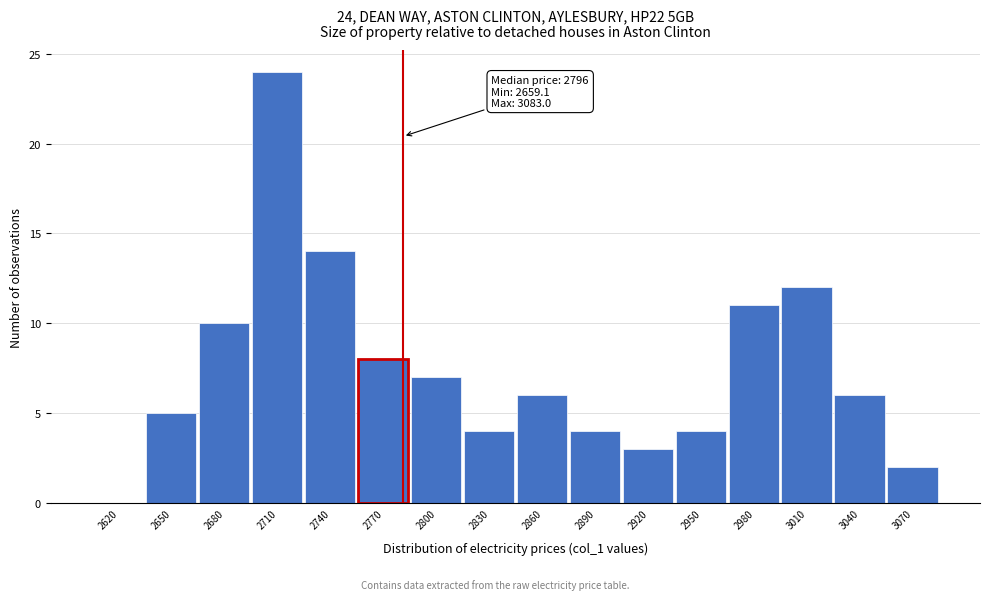

What value does the data have at 2890?

4